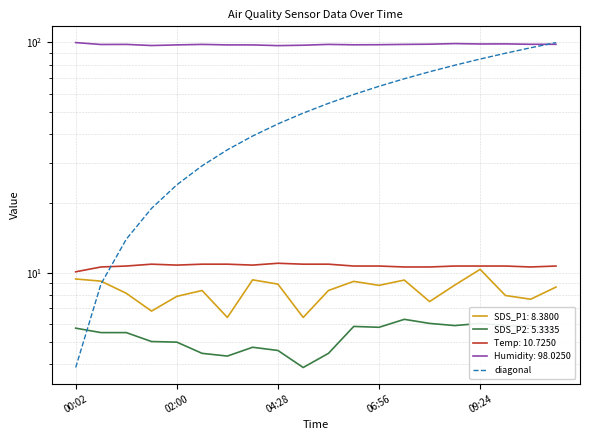

What is the difference between the maximum and second lowest values?

91.0